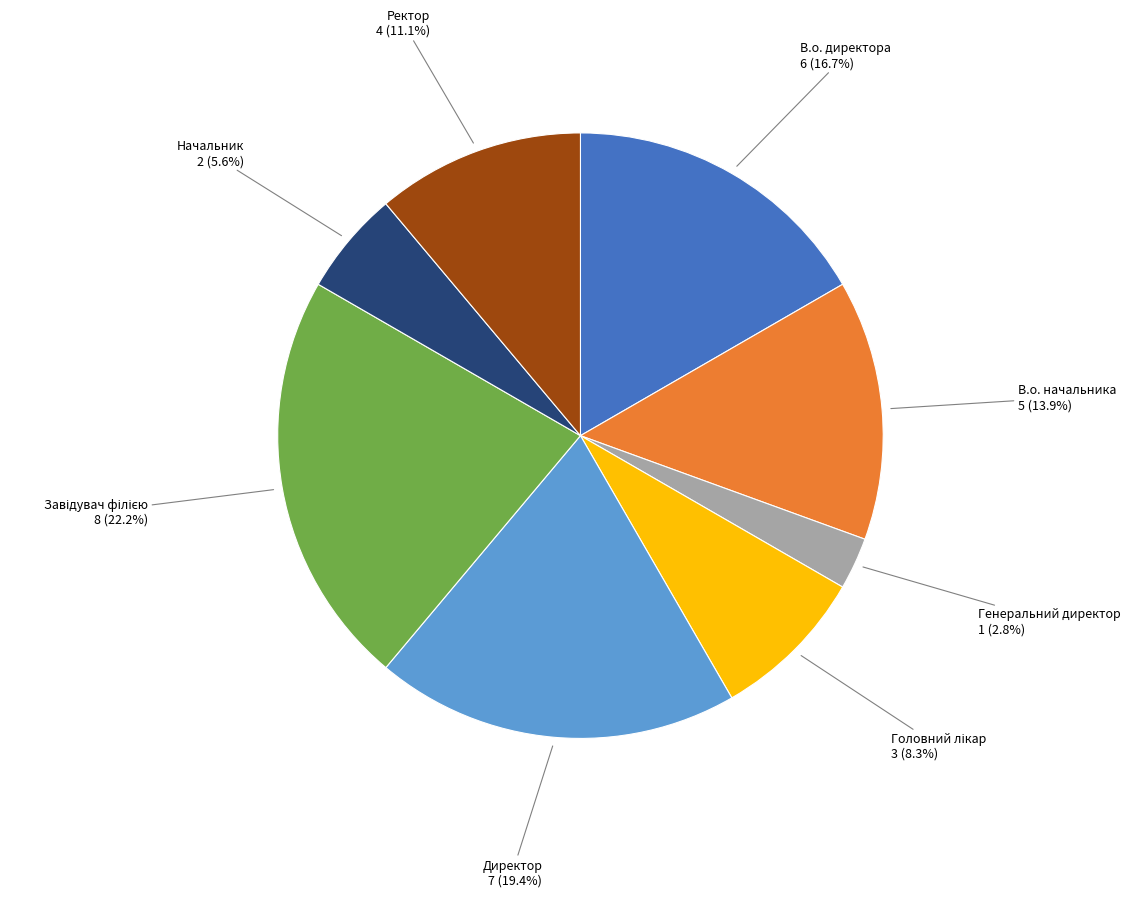

Count the number of slices in the pie.

8